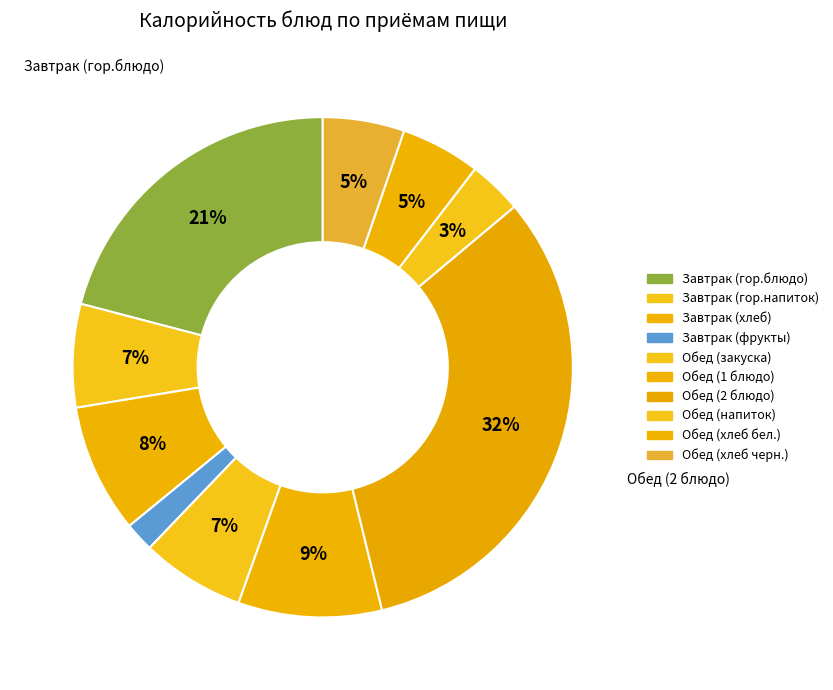

Between Завтрак (фрукты) and Завтрак (гор.блюдо), which is larger?

Завтрак (гор.блюдо)